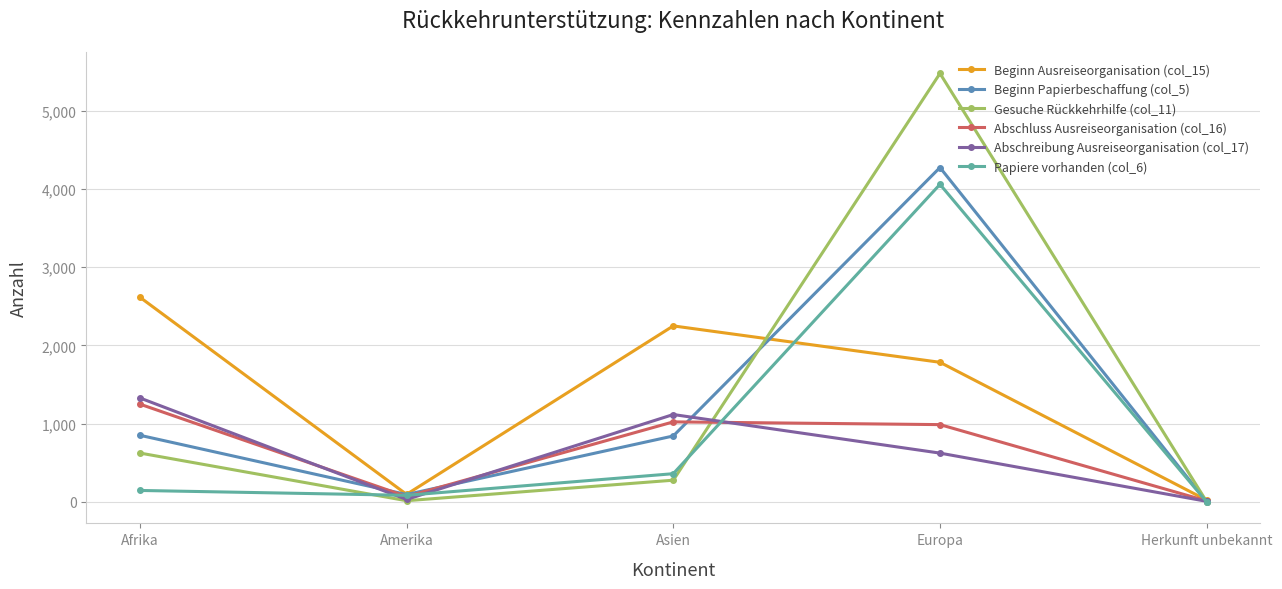

Is it true that Gesuche Rückkehrhilfe (col_11) equals 278 at Asien?

True